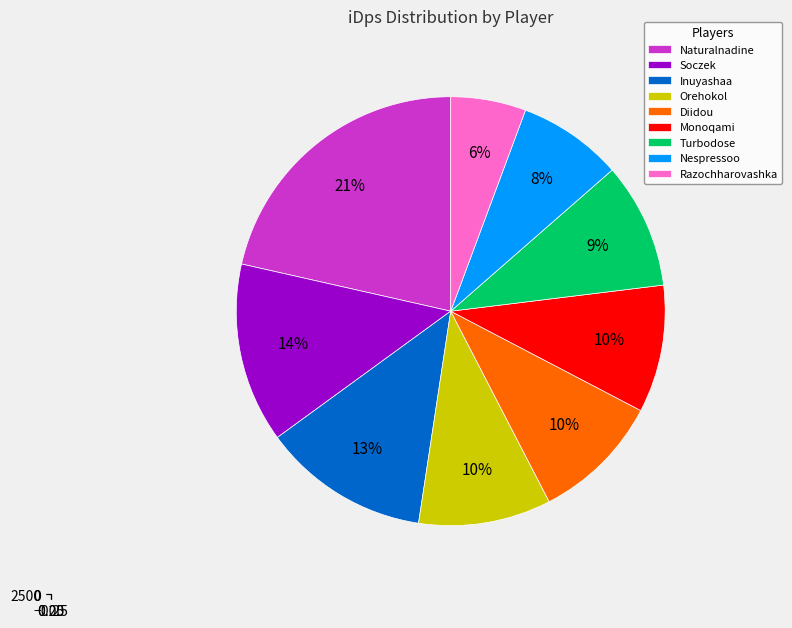

Count the number of slices in the pie.

9